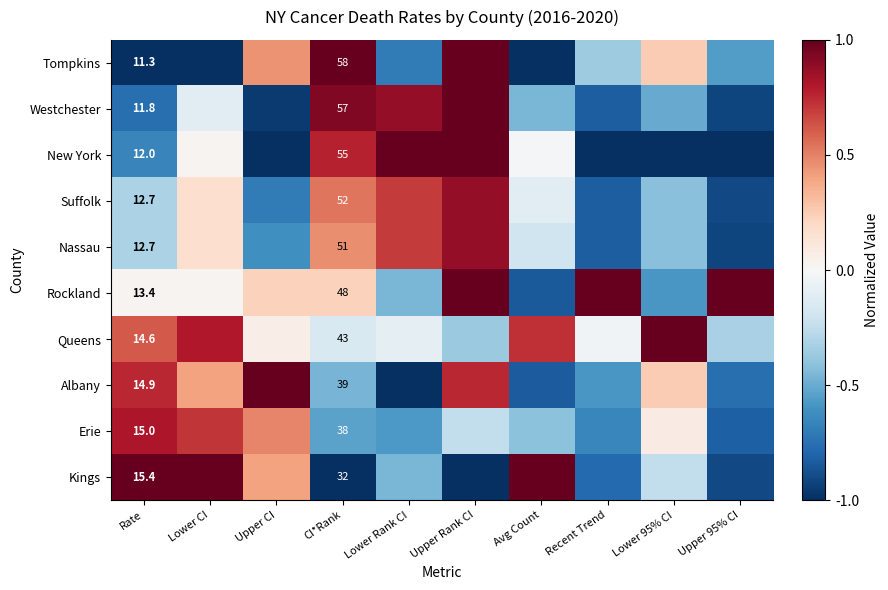

What is the highest value of the Albany series?

1.0